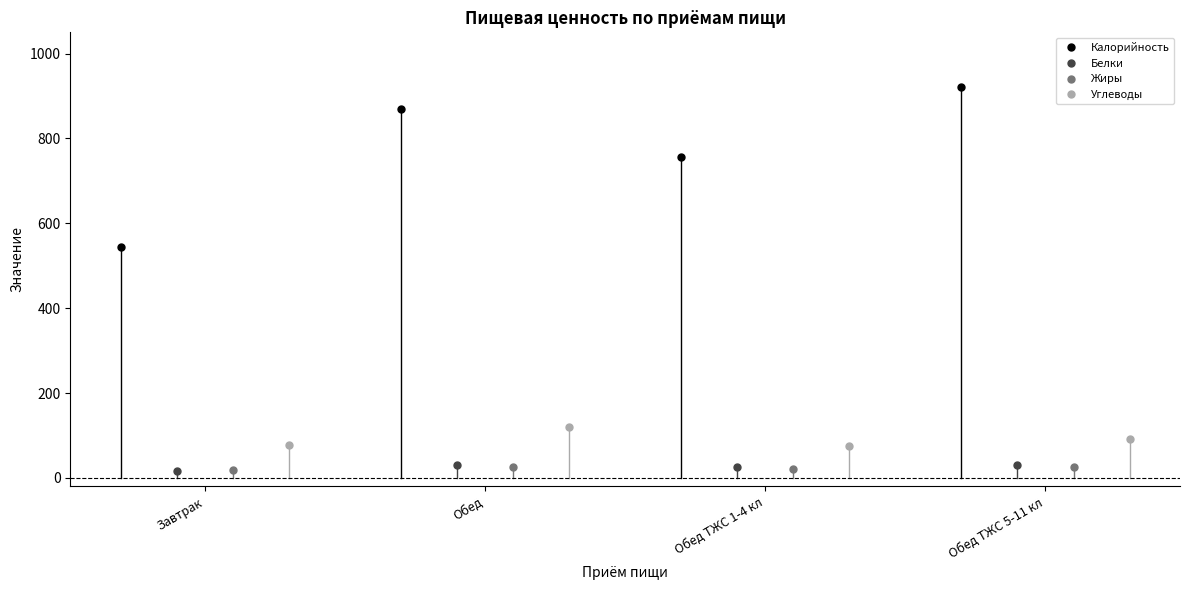

What is the lowest value of the Калорийность series?

544.2